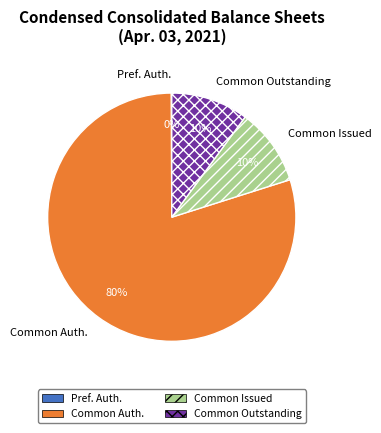

To the nearest percent, what is the average slice percentage?

25%